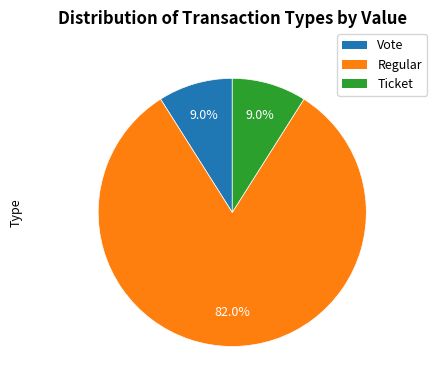

Is there a majority slice in this chart?

Yes